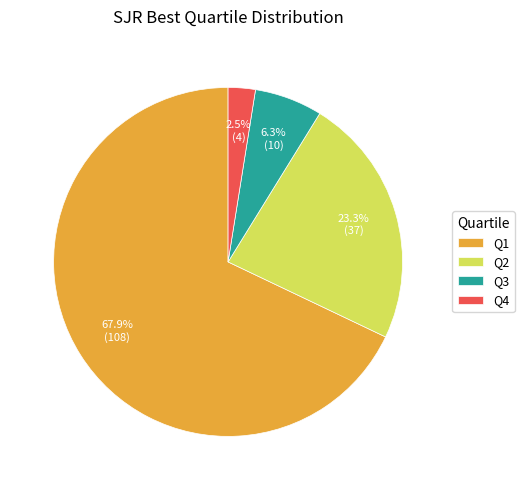

Is Q1 the majority of the pie?

Yes